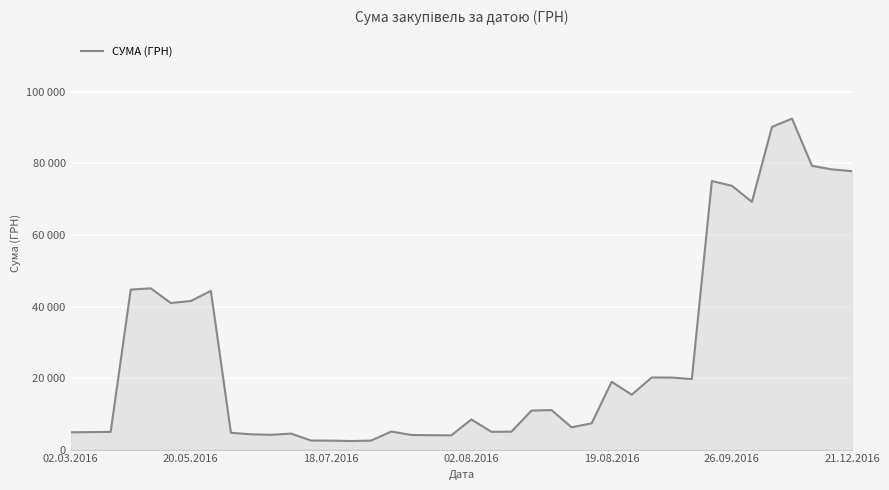

What is the value of the 17th point from the left?

5049.0